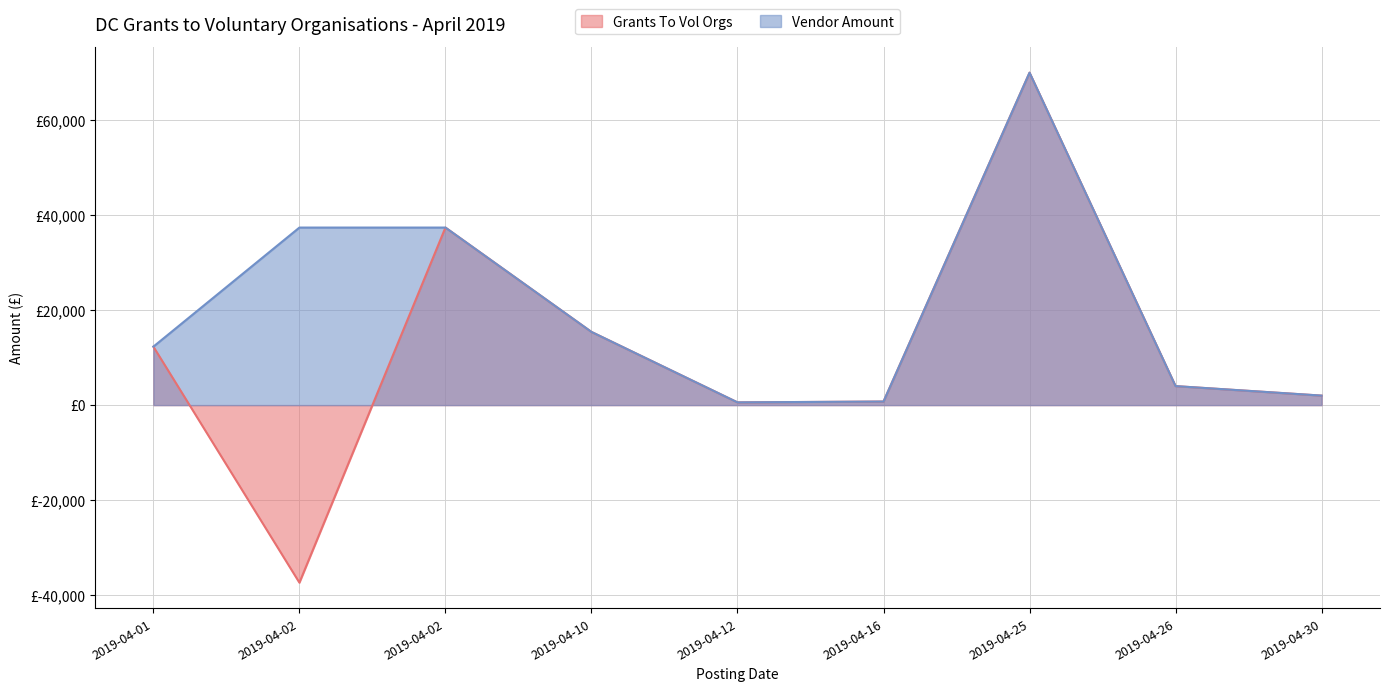

Which category has the highest value in the Vendor Amount series?

2019-04-25